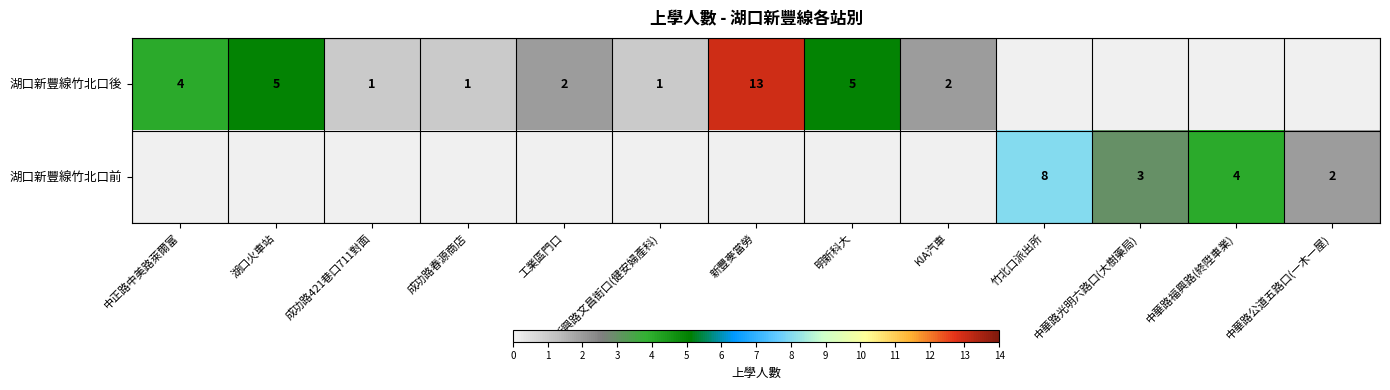

Is it true that 湖口新豐線竹北口後 equals 4 at 中正路中美路萊爾富?

True